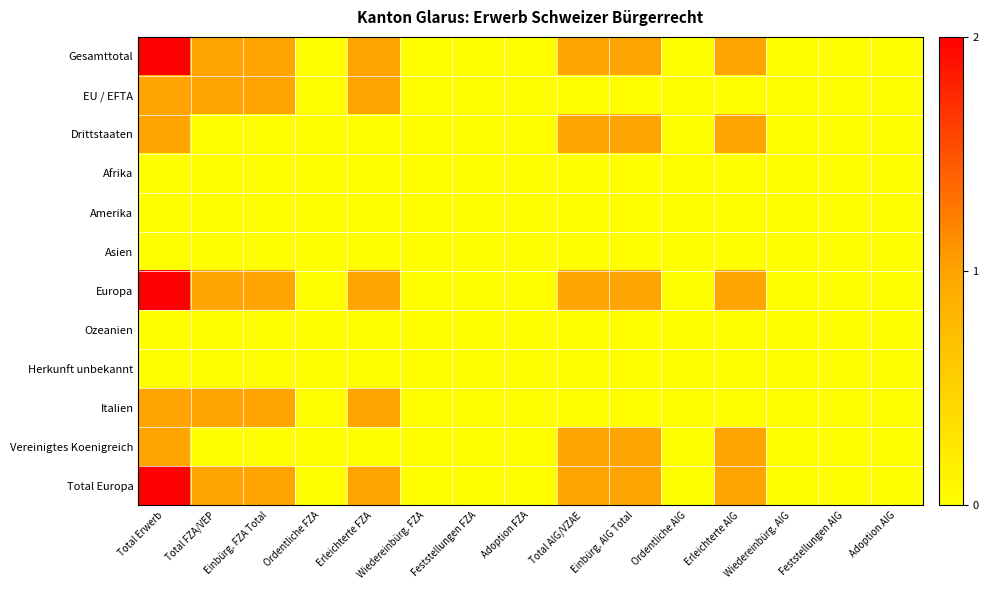

List the series in order of their peak value, highest first.

Gesamttotal, Europa, Total Europa, EU / EFTA, Drittstaaten, Italien, Vereinigtes Koenigreich, Afrika, Amerika, Asien, Ozeanien, Herkunft unbekannt